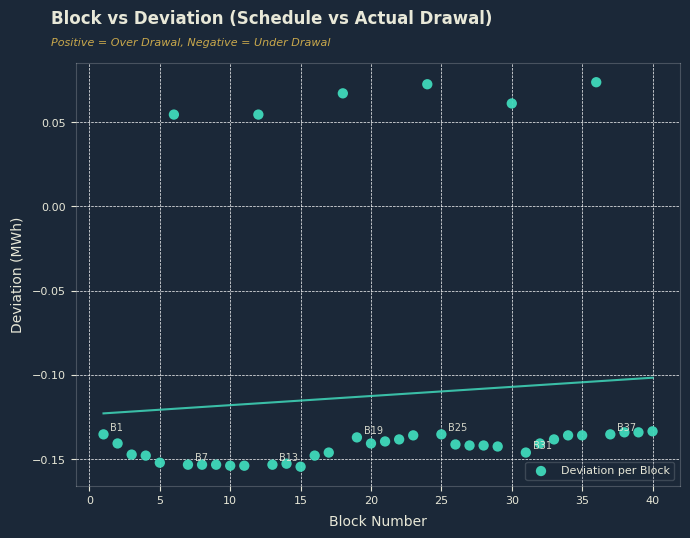

What is the range of X values (max minus min)?

39.0